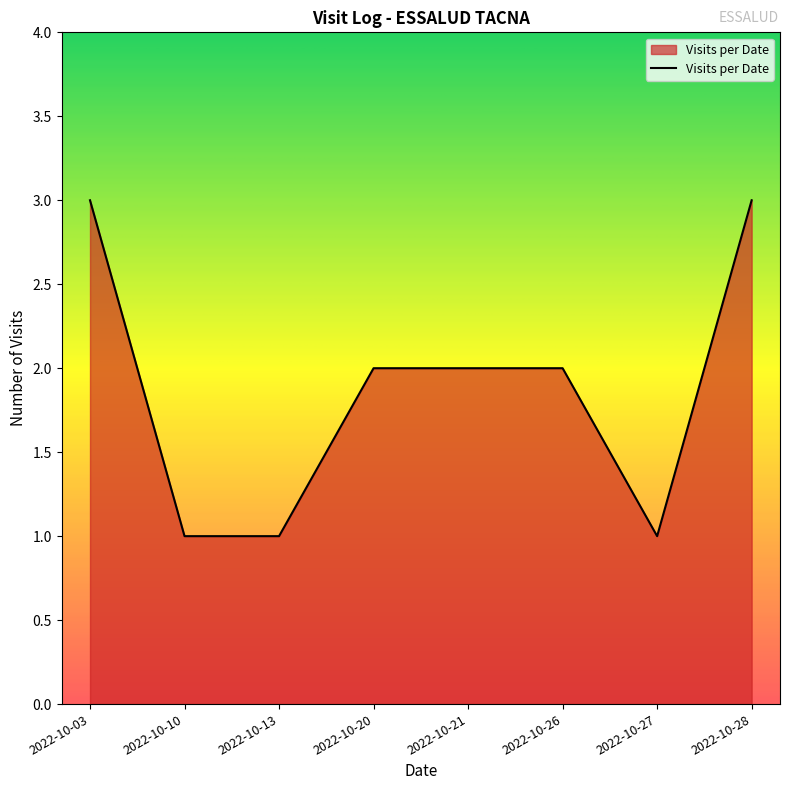

What is the maximum value shown in the chart?

3